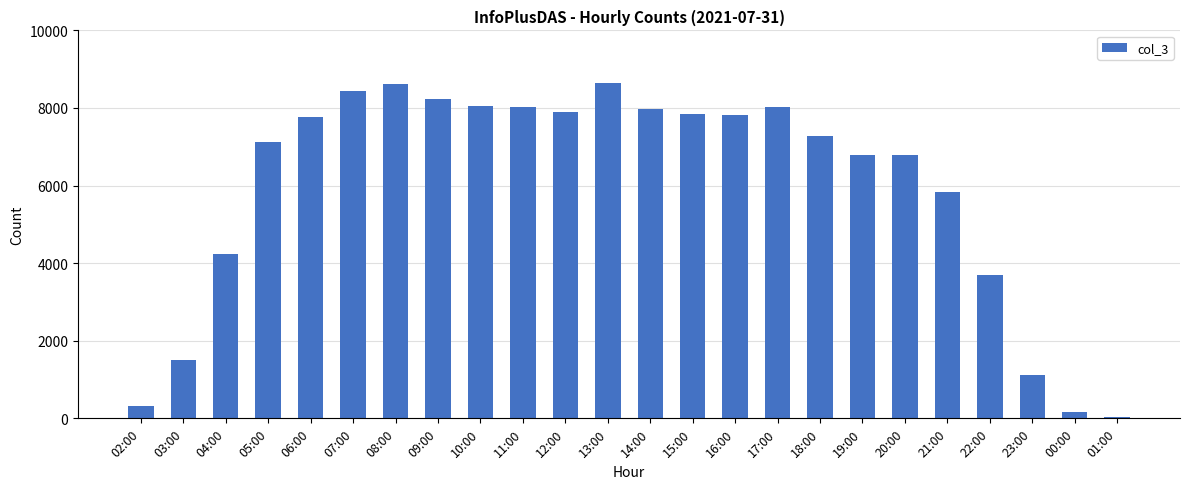

The chart shows a value of 14190 at 11:00. True or false?

False